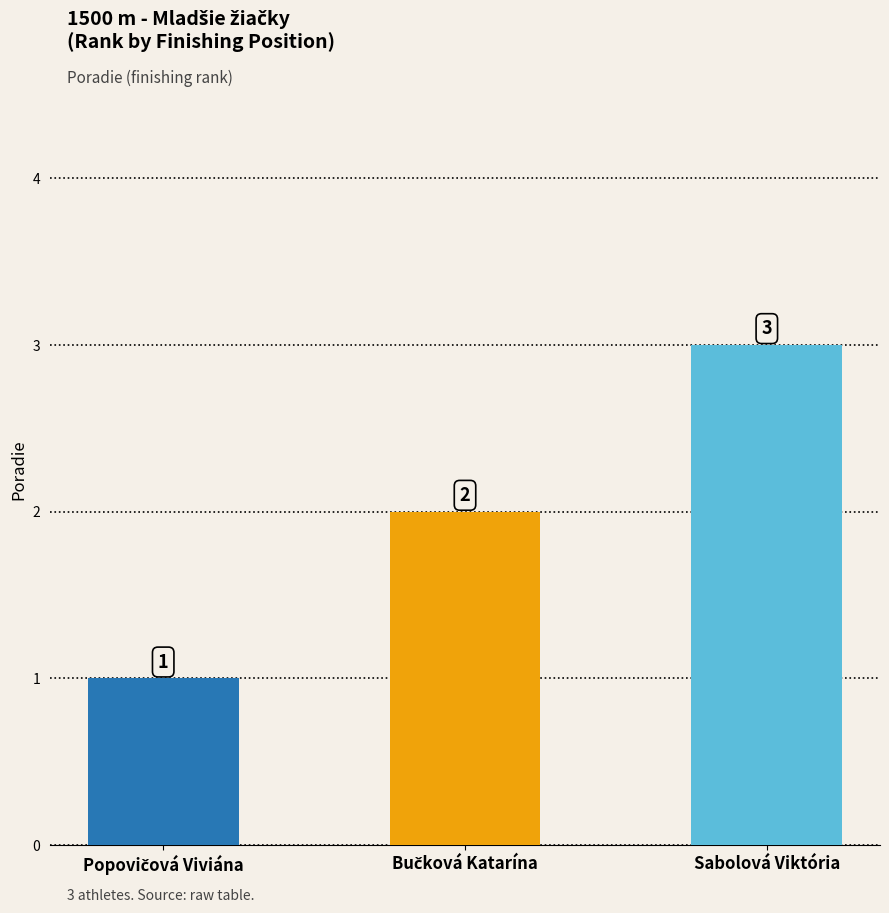

The value at Sabolová Viktória is 5. True or false?

False